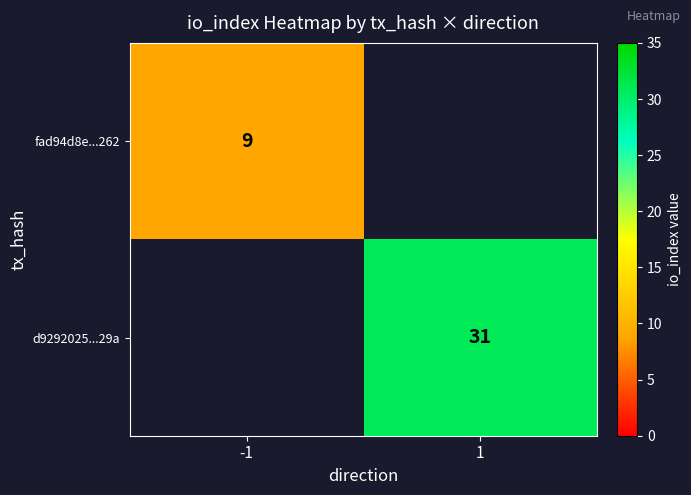

True or false: d9292025...29a has a value of 18 at 1.

False